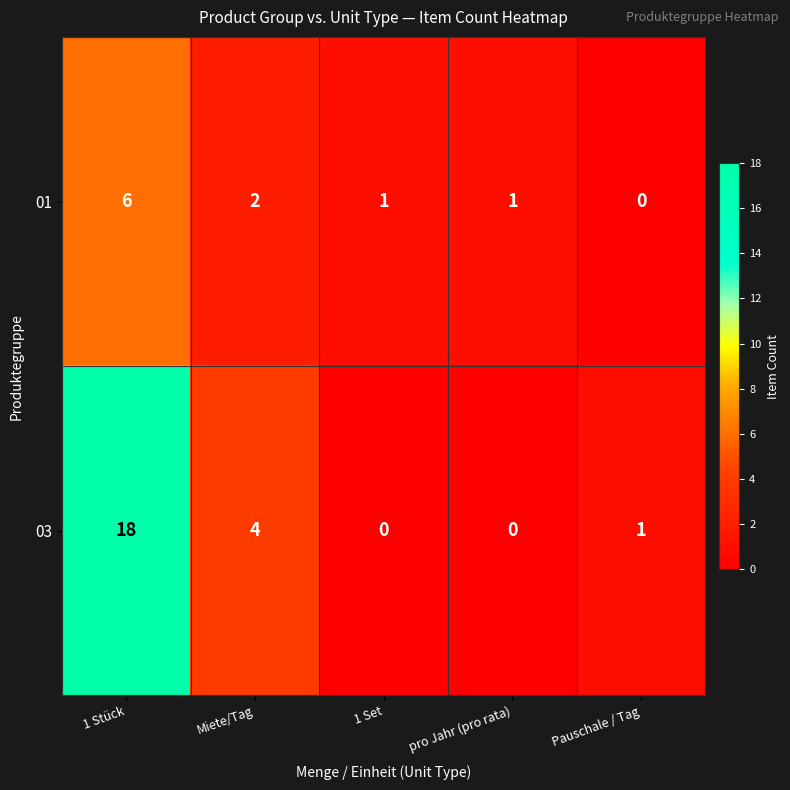

Rank the series by their average value, from lowest to highest.

01, 03